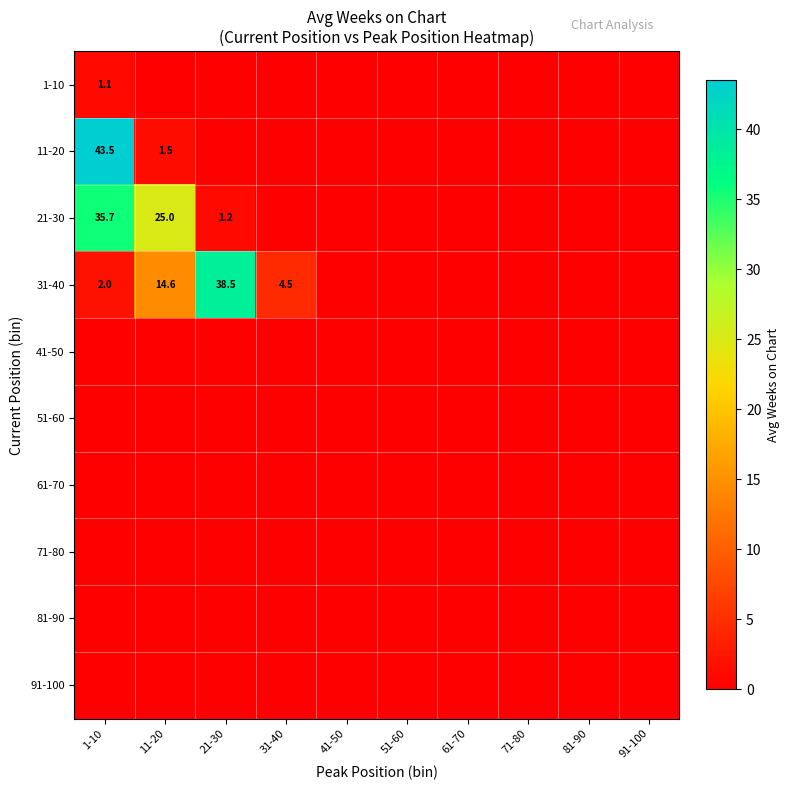

Is it true that 31-40 equals 6.3 at 31-40?

False